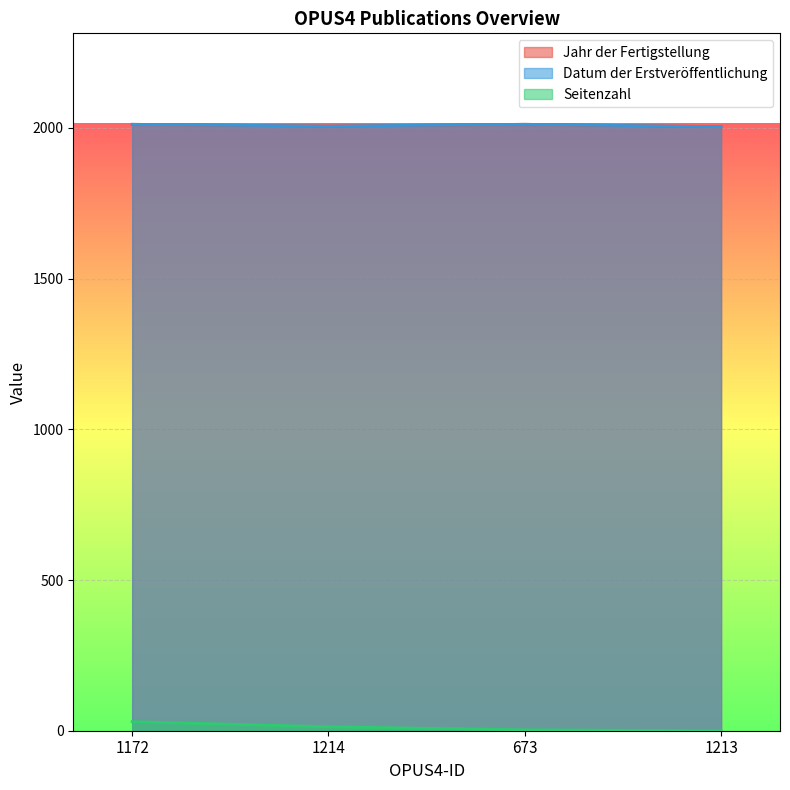

How many data points in Datum der Erstveröffentlichung are less than 2012?

2